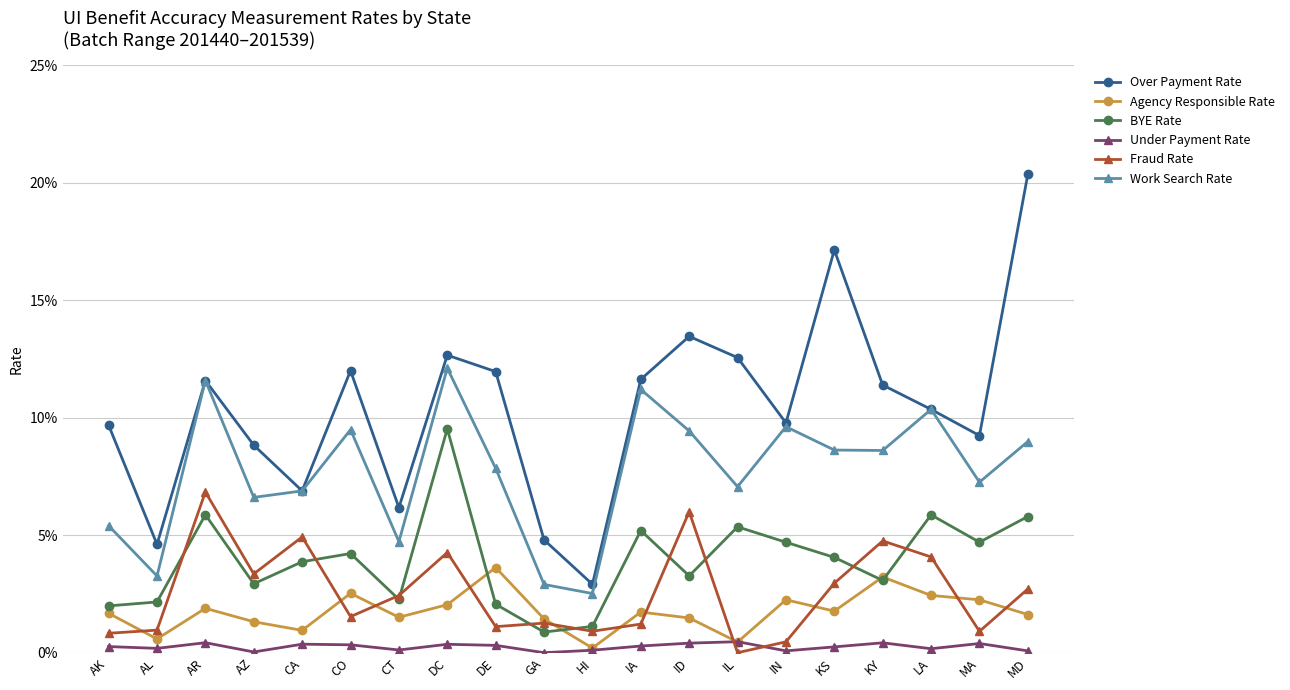

Is this an area chart (filled region under the line)?

No